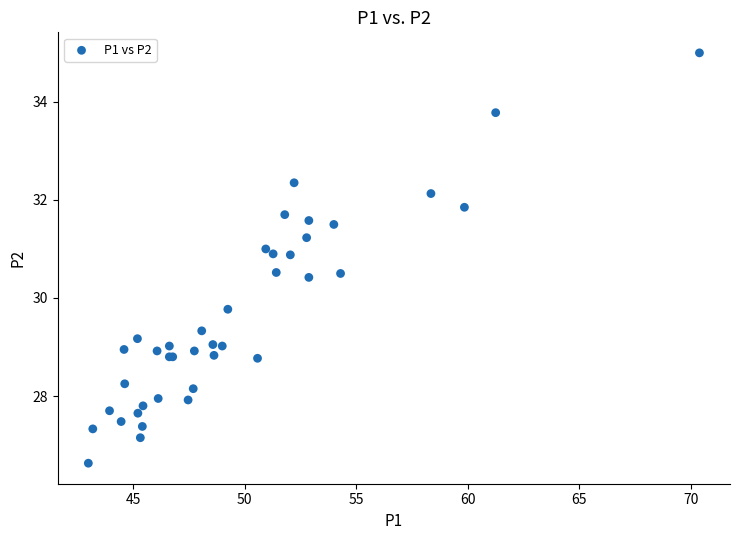

What Y value in the scatter plot is closest to 30?

29.8